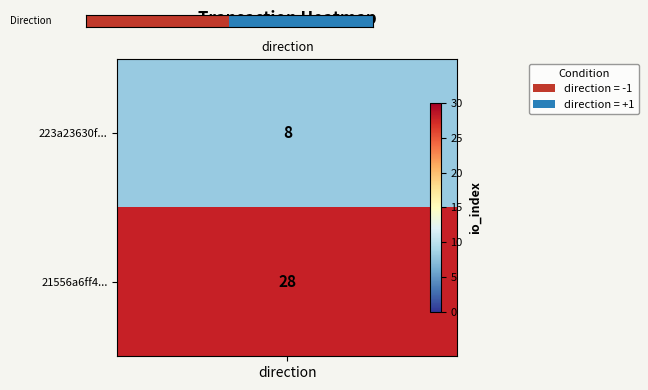

The chart shows a value of 1 at 1. True or false?

False